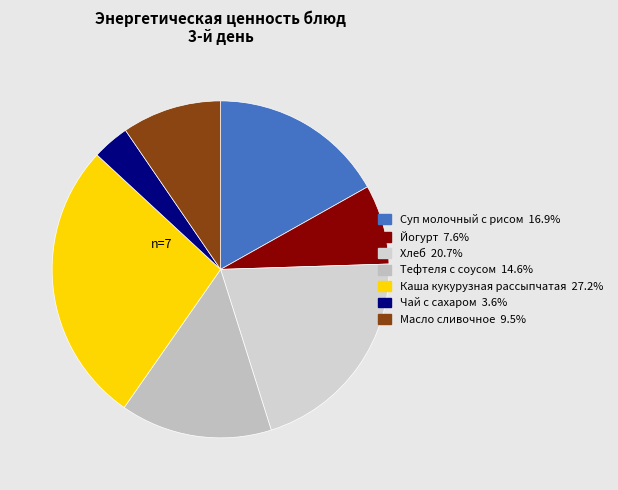

Which slice is the smallest?

Чай с сахаром